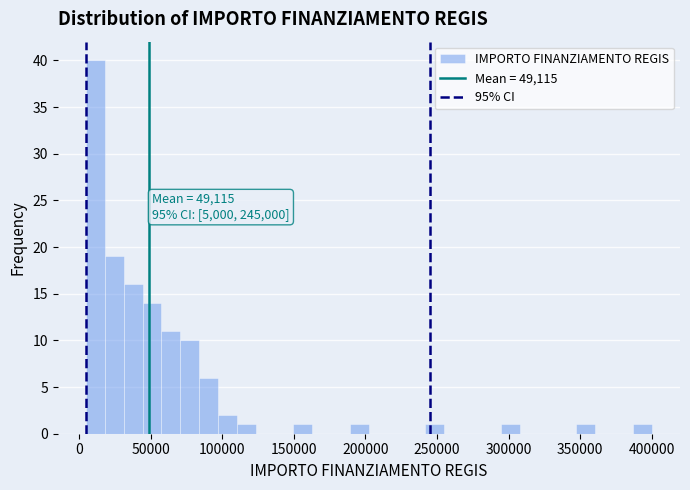

Read against the x-axis, roughly where is the centre of the tallest bar?

10000